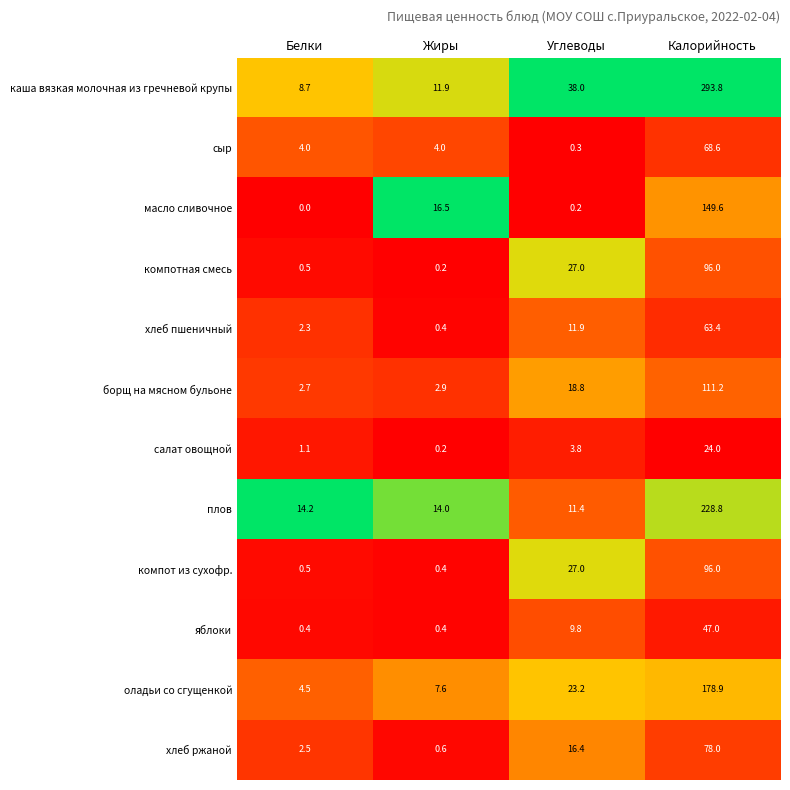

What is the difference between the highest and lowest values at Жиры?

16.3